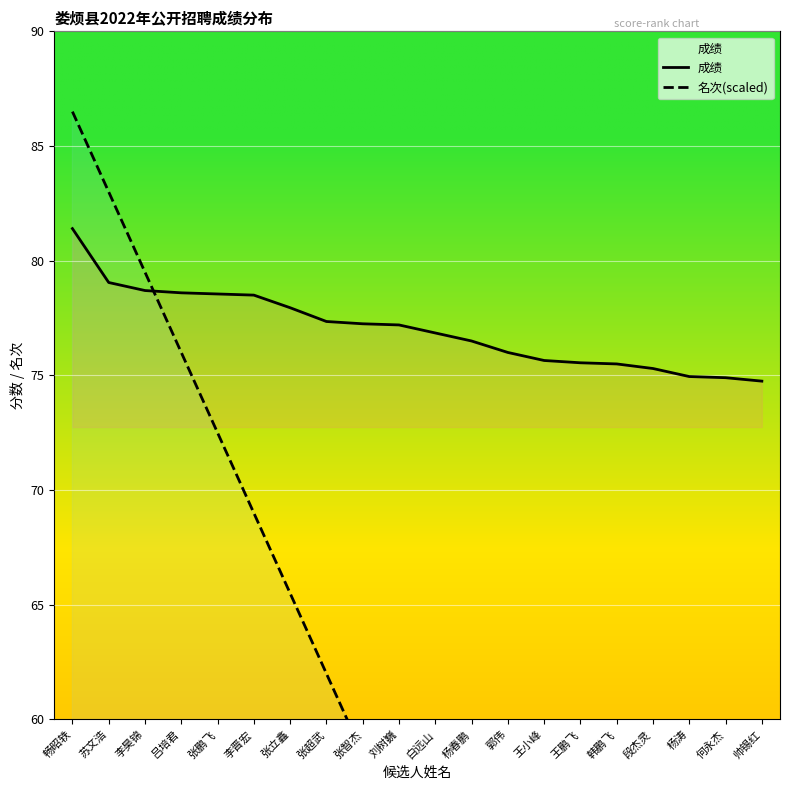

What is the label of the 20th point from the left?

帅锡红